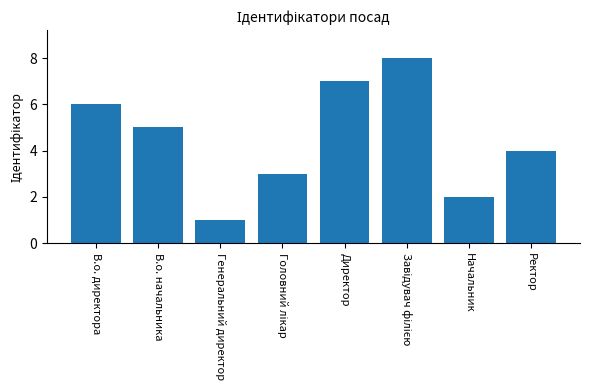

What is the difference between the maximum and minimum values?

7